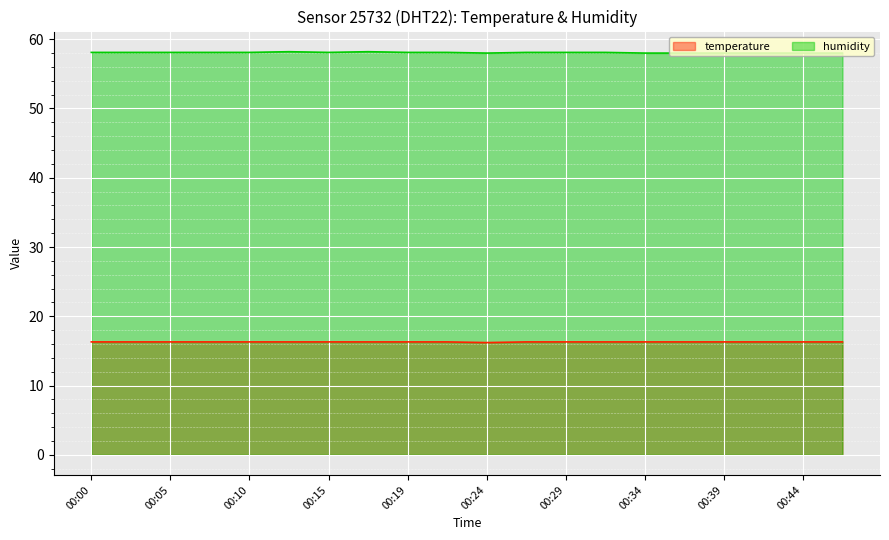

Which series has the widest spread of values?

humidity